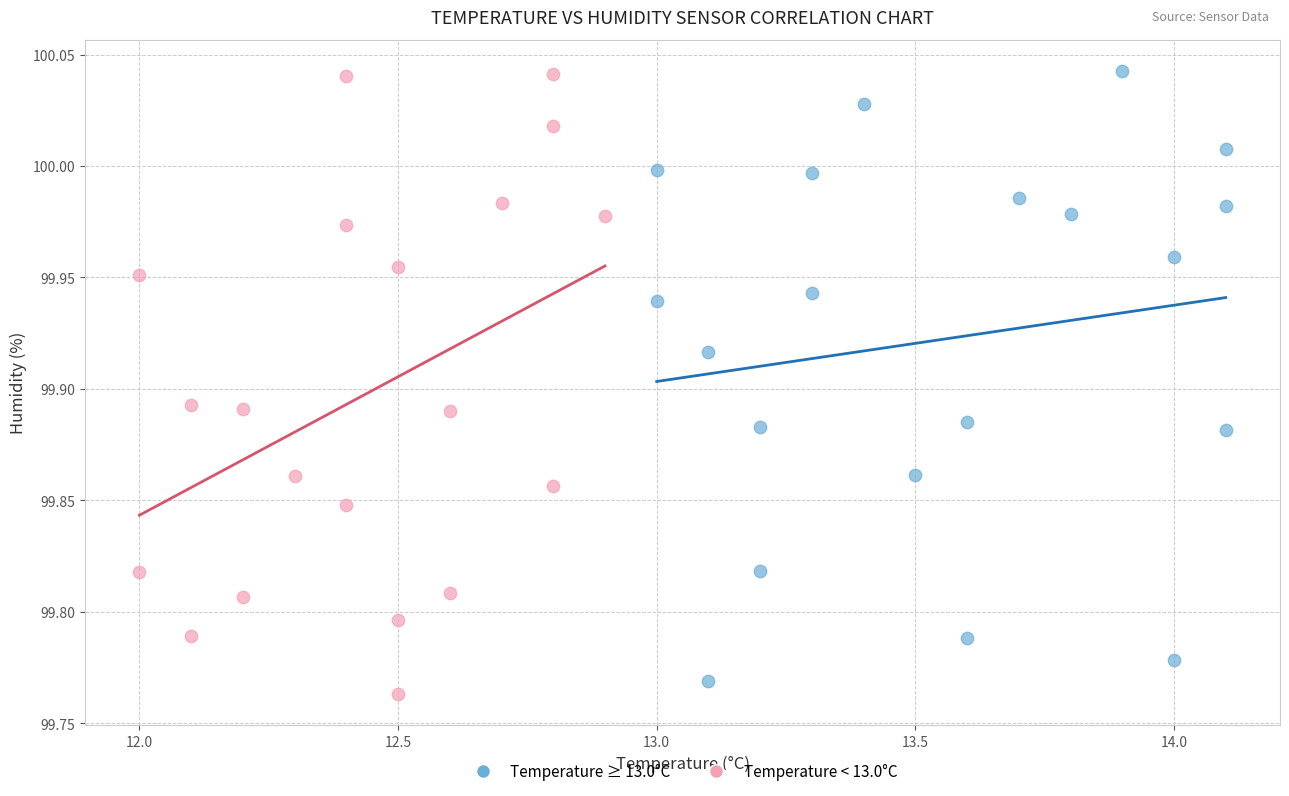

What are all the series names shown in the legend?

Temperature ≥ 13.0°C, Temperature < 13.0°C